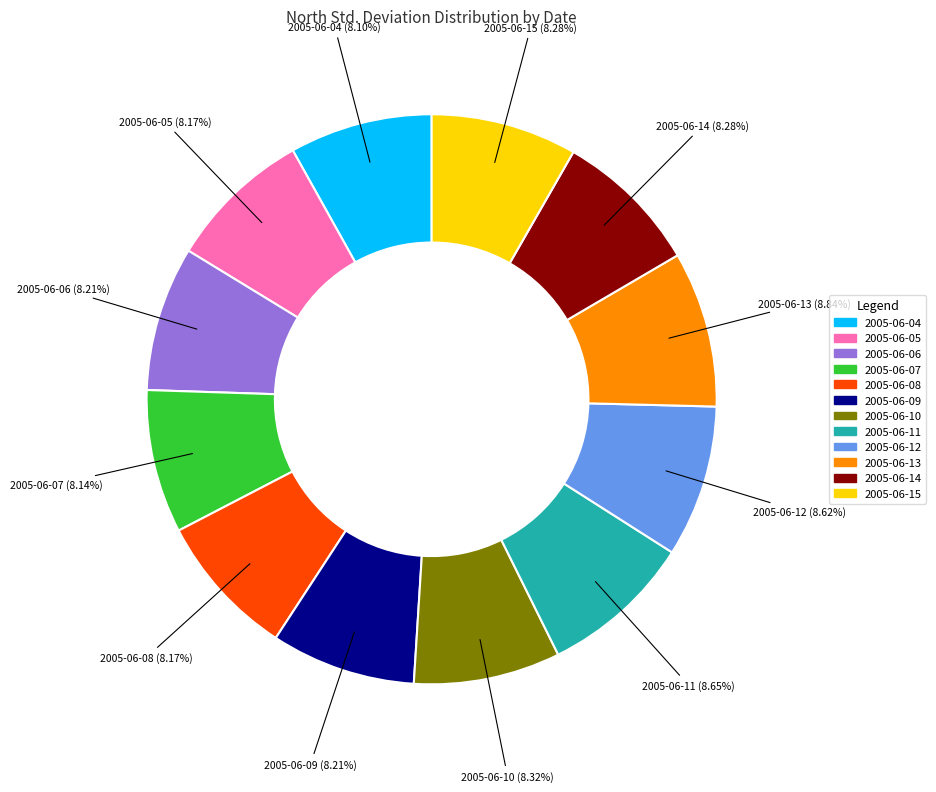

To the nearest percent, what is the difference between the largest and smallest slice percentages?

1%